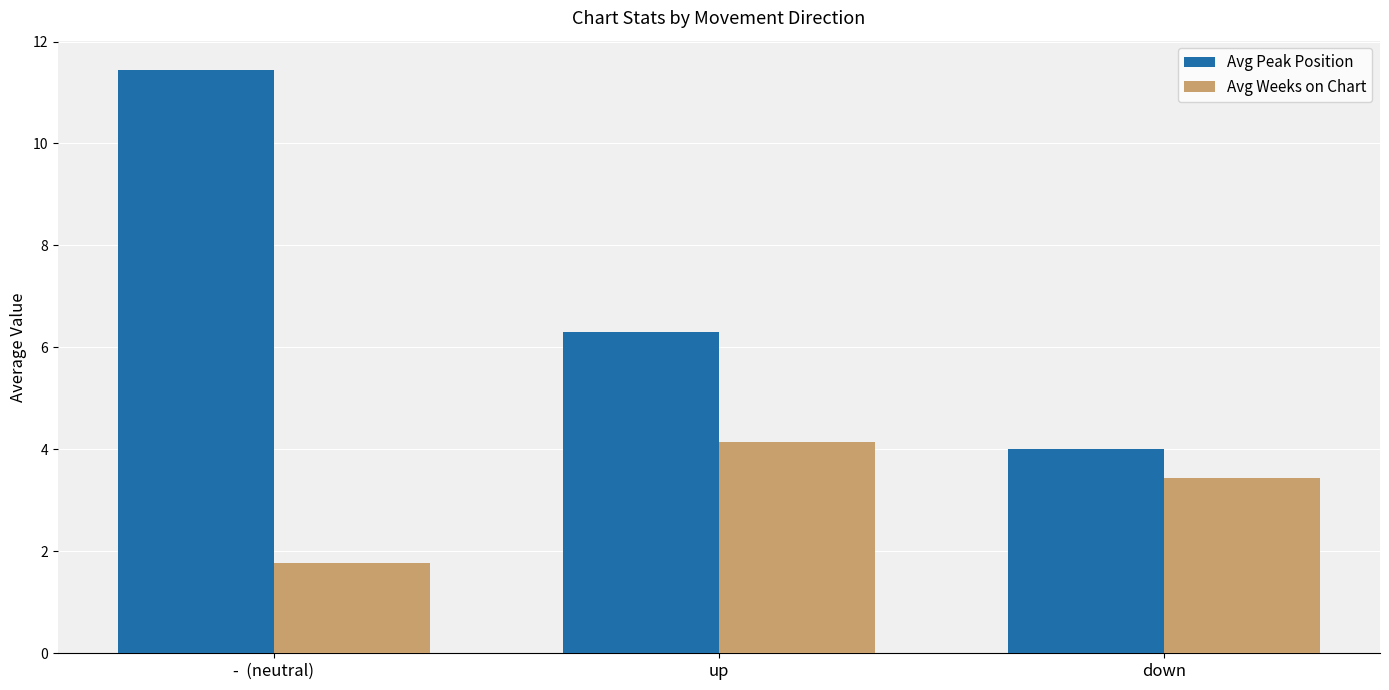

Does the chart contain stacked bars?

No